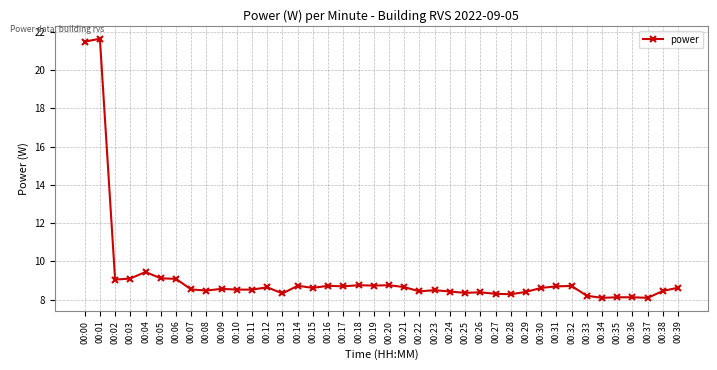

How many lines are shown in the chart?

1